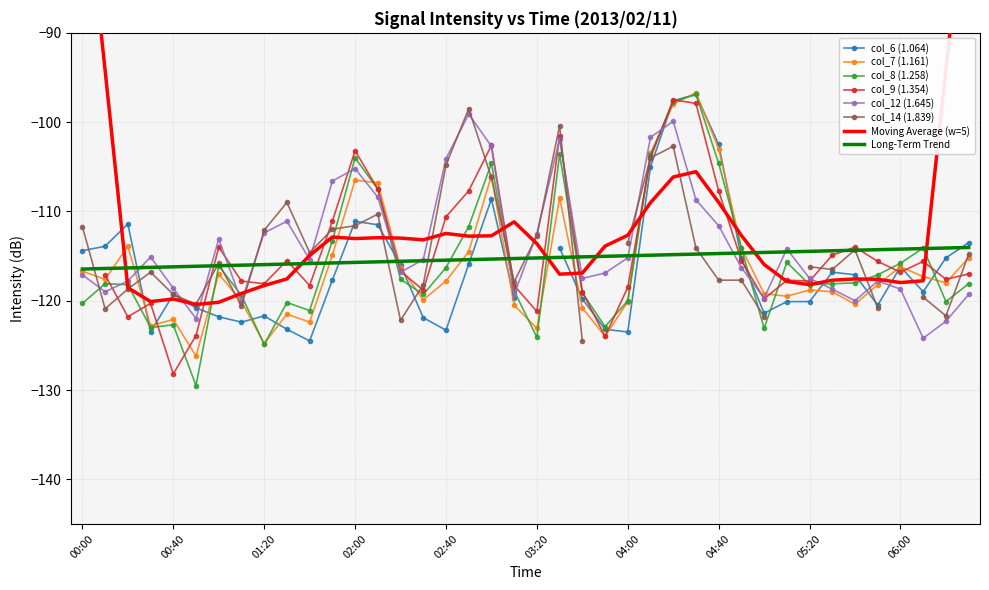

What is the highest value of the col_8 (1.258) series?

-96.9